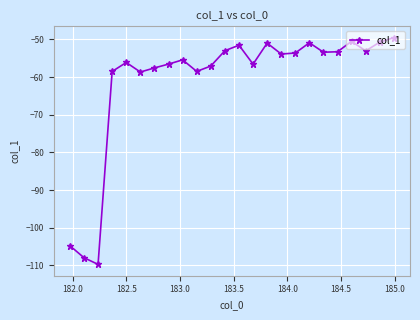

What is the difference between the maximum and minimum values?

60.2